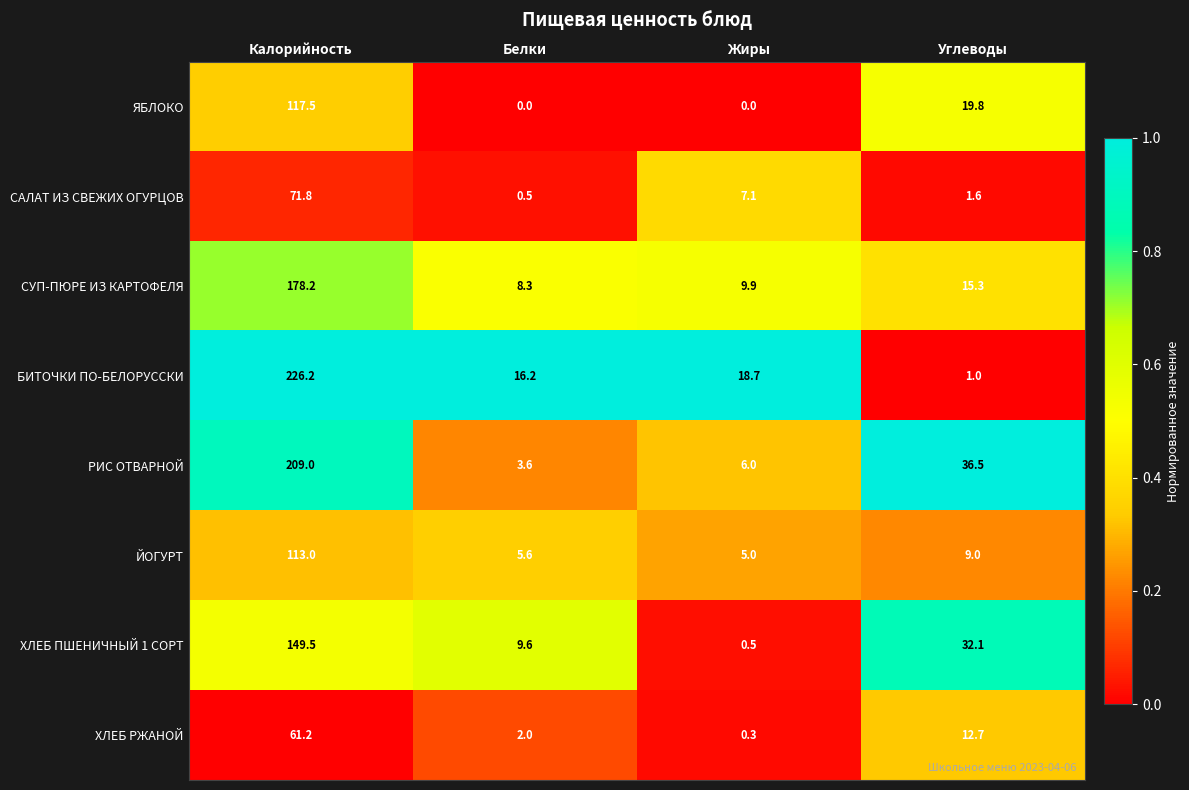

What is the difference between the highest and lowest values at Углеводы?

35.5